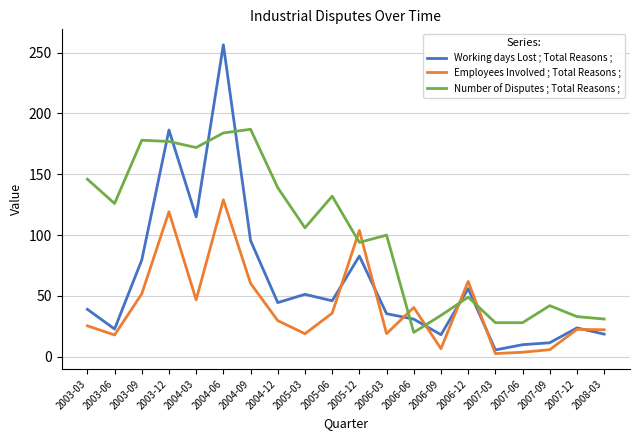

Is it true that Number of Disputes ; Total Reasons ; equals 20.0 at 2006-06?

True